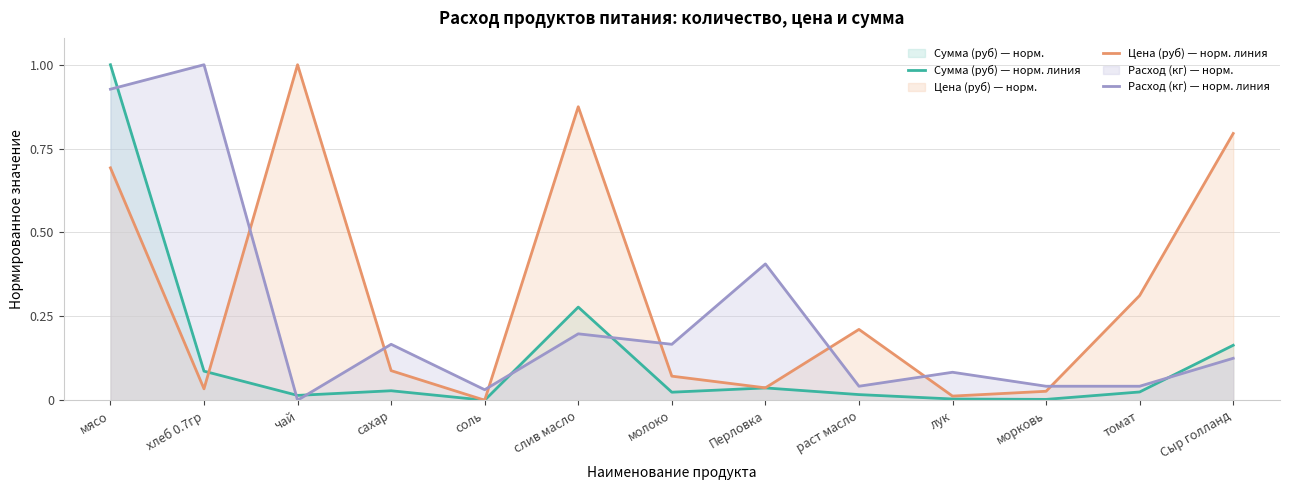

Reading left to right, transcribe all the data shown in this chart.

Сумма (руб) — норм. линия: мясо=1.0	хлеб 0.7гр=0.1	чай=0.0	сахар=0.0	соль=0.0	слив масло=0.3	молоко=0.0	Перловка=0.0	раст масло=0.0	лук=0.0	морковь=0.0	томат=0.0	Сыр голланд=0.2
Цена (руб) — норм. линия: мясо=0.7	хлеб 0.7гр=0.0	чай=1.0	сахар=0.1	соль=0.0	слив масло=0.9	молоко=0.1	Перловка=0.0	раст масло=0.2	лук=0.0	морковь=0.0	томат=0.3	Сыр голланд=0.8
Расход (кг) — норм. линия: мясо=0.9	хлеб 0.7гр=1.0	чай=0.0	сахар=0.2	соль=0.0	слив масло=0.2	молоко=0.2	Перловка=0.4	раст масло=0.0	лук=0.1	морковь=0.0	томат=0.0	Сыр голланд=0.1